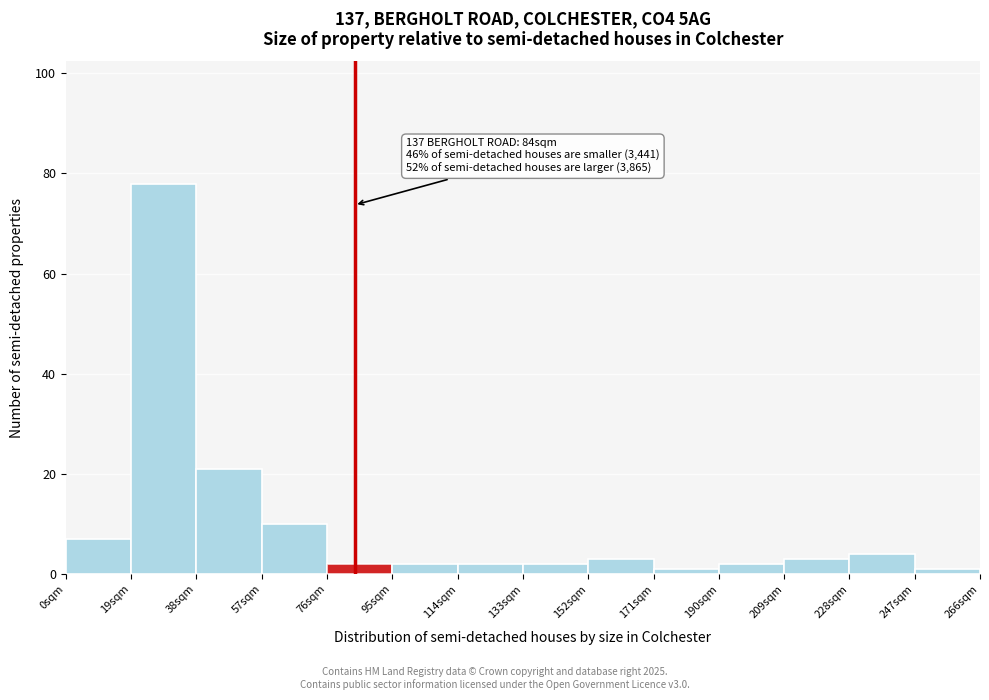

Over which range of the x-axis is the bar tallest?

19 to 38